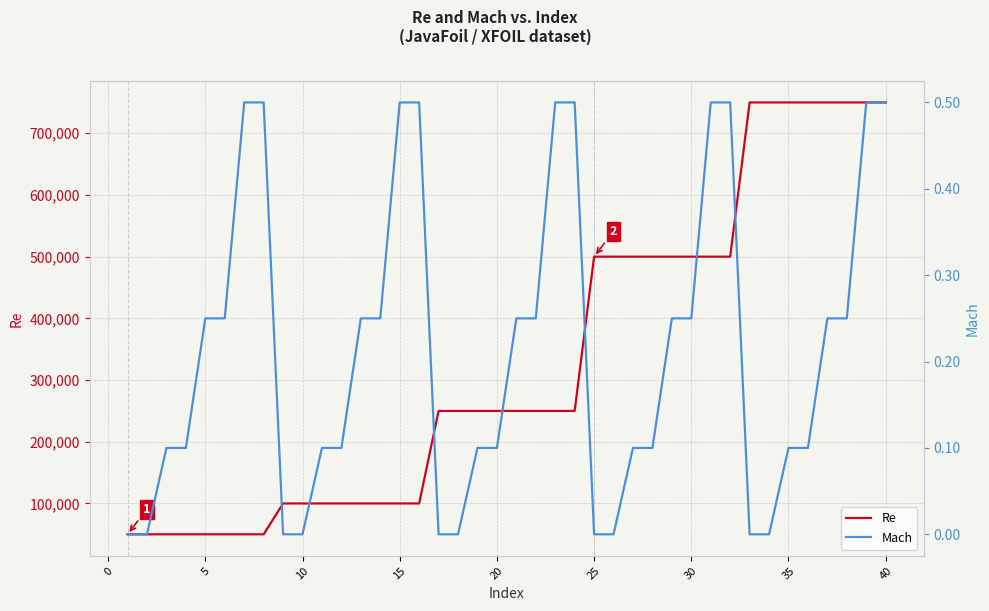

What is the maximum value for Re?

750000